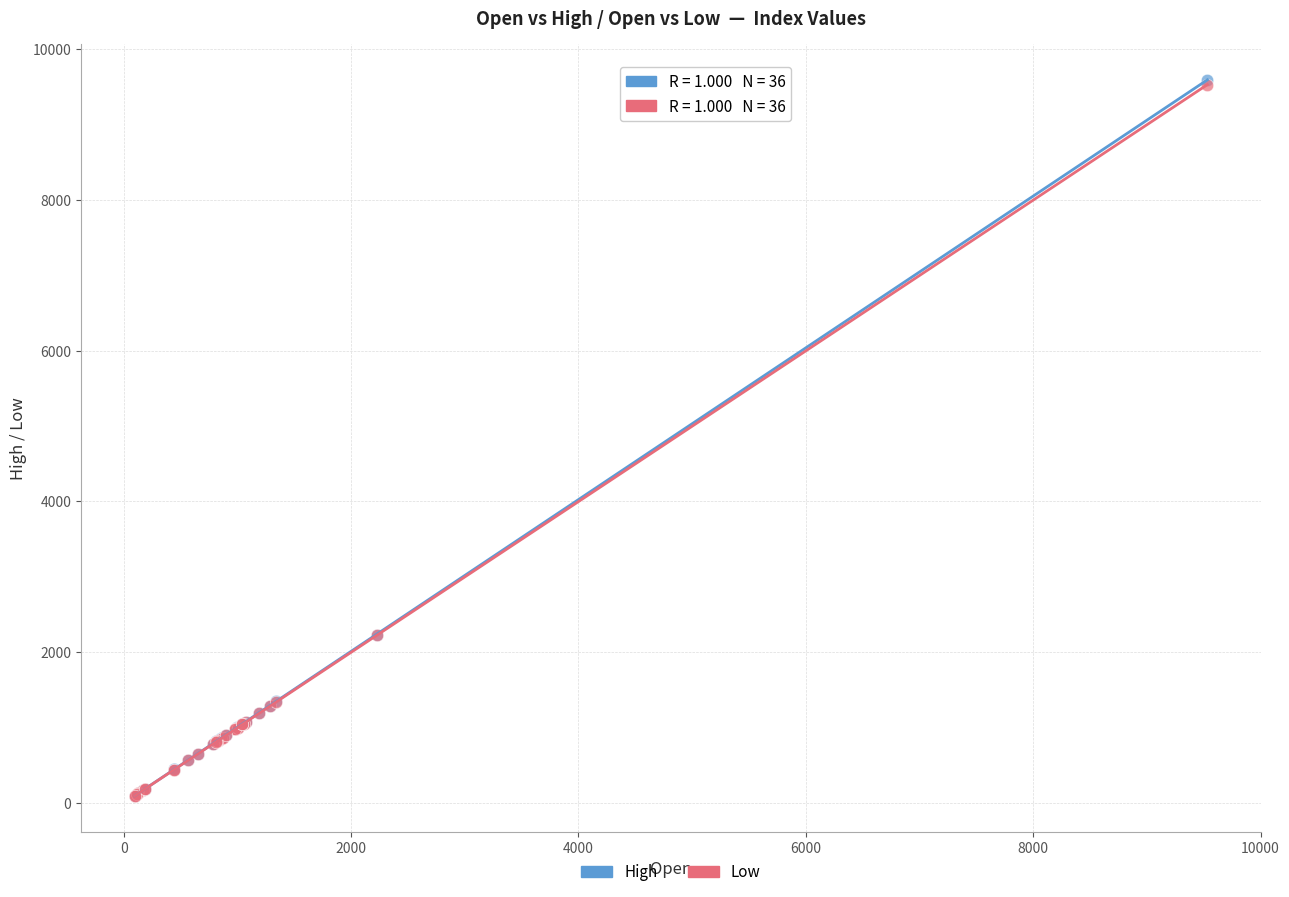

What are all the series names shown in the legend?

High, Low